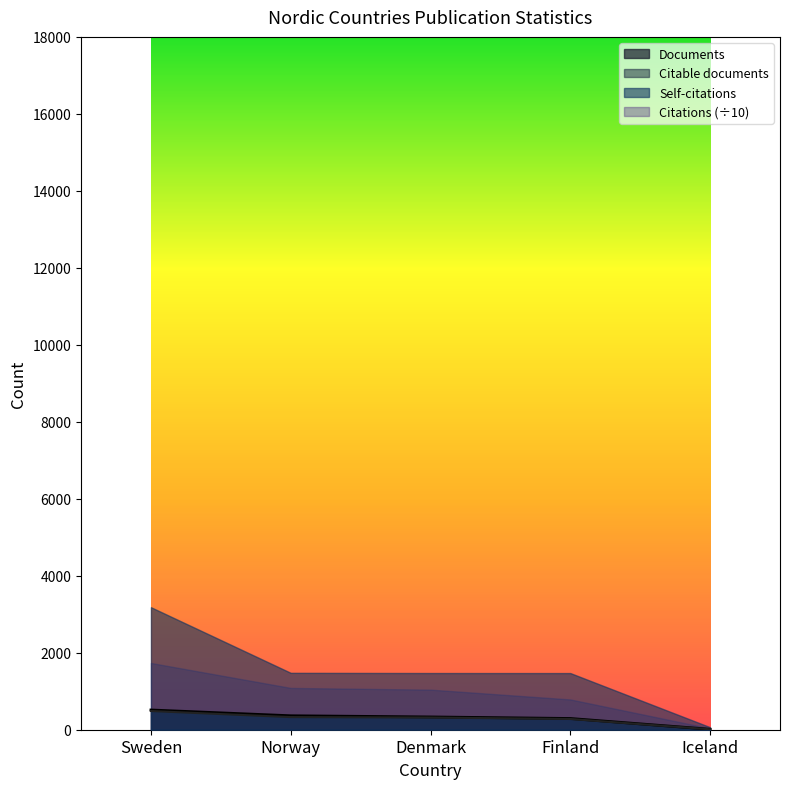

Which category has the lowest value in the Documents series?

Iceland